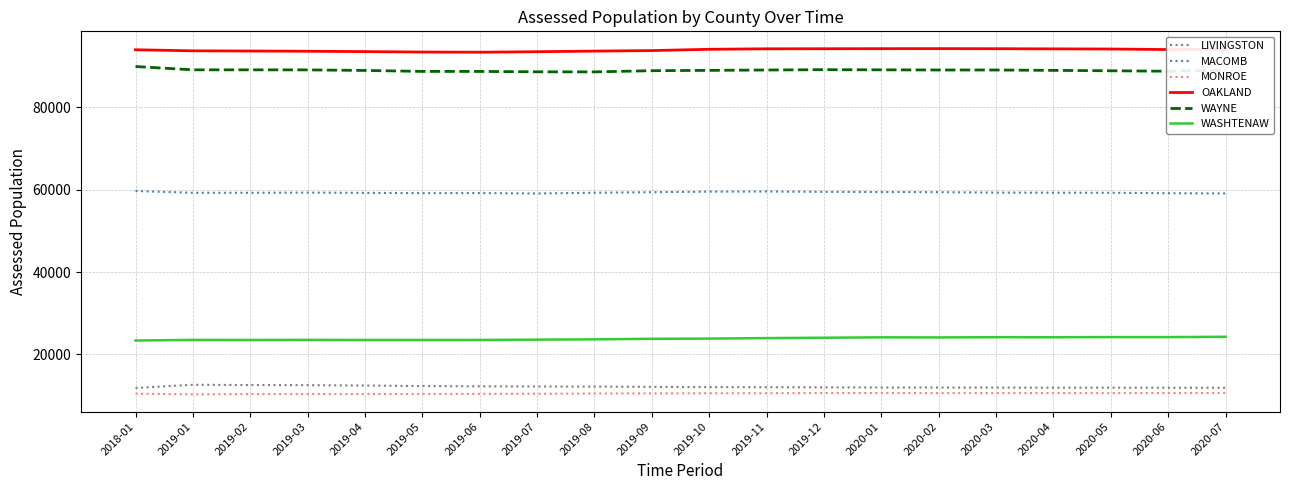

What is the total value across all series at 2019-08?

287856